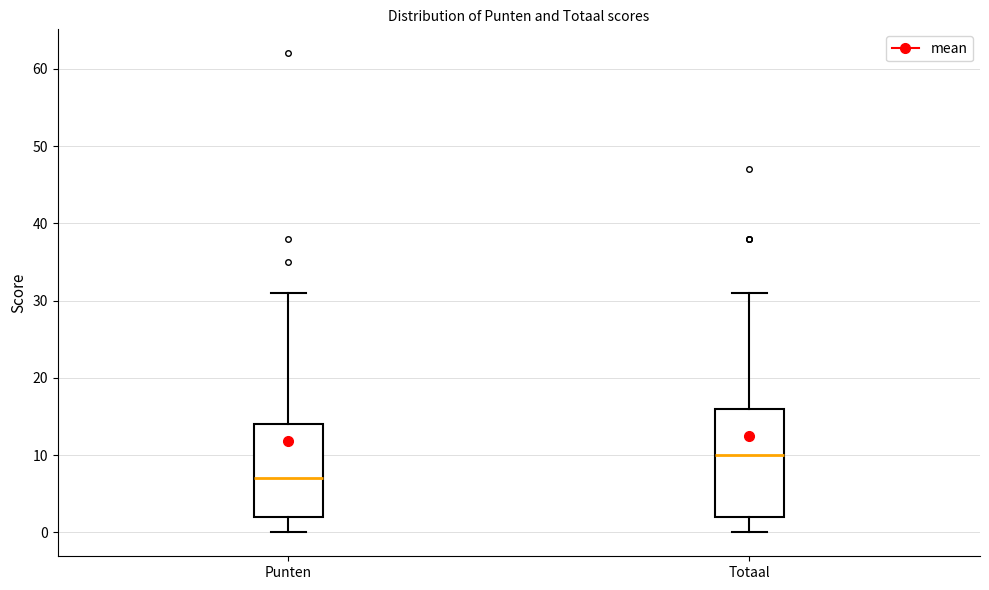

Reading left to right, read every box against the y-axis: the position of its median line, the range the box covers, and the ends of its whiskers. The values are not printed on the chart, so give them approximately, as read against the axis.

Punten: median 7, box 2 to 14, whiskers 0 to 31
Totaal: median 10, box 2 to 16, whiskers 0 to 31